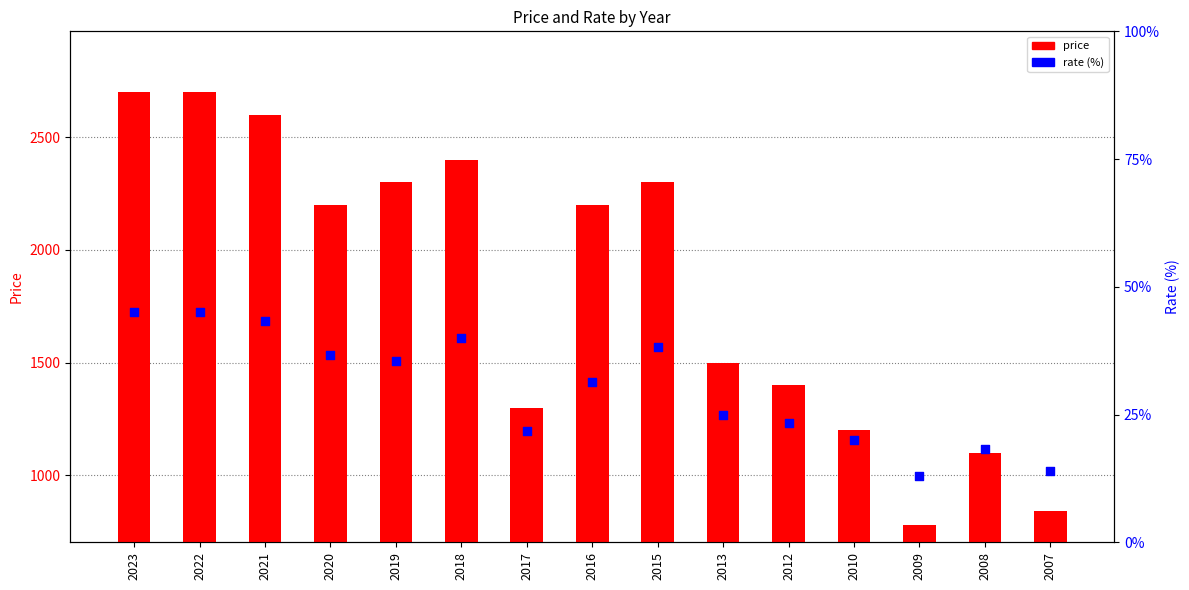

Which series has the widest spread of Y values?

price